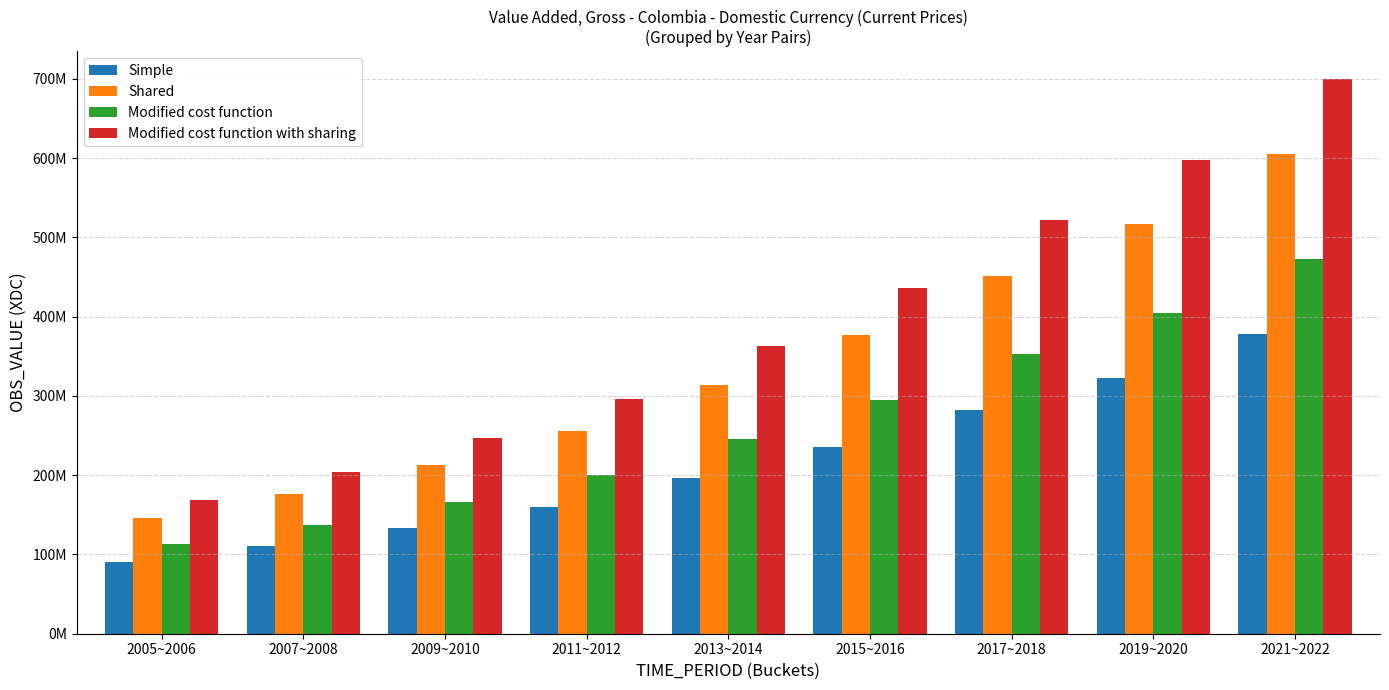

Are the bars horizontal?

No